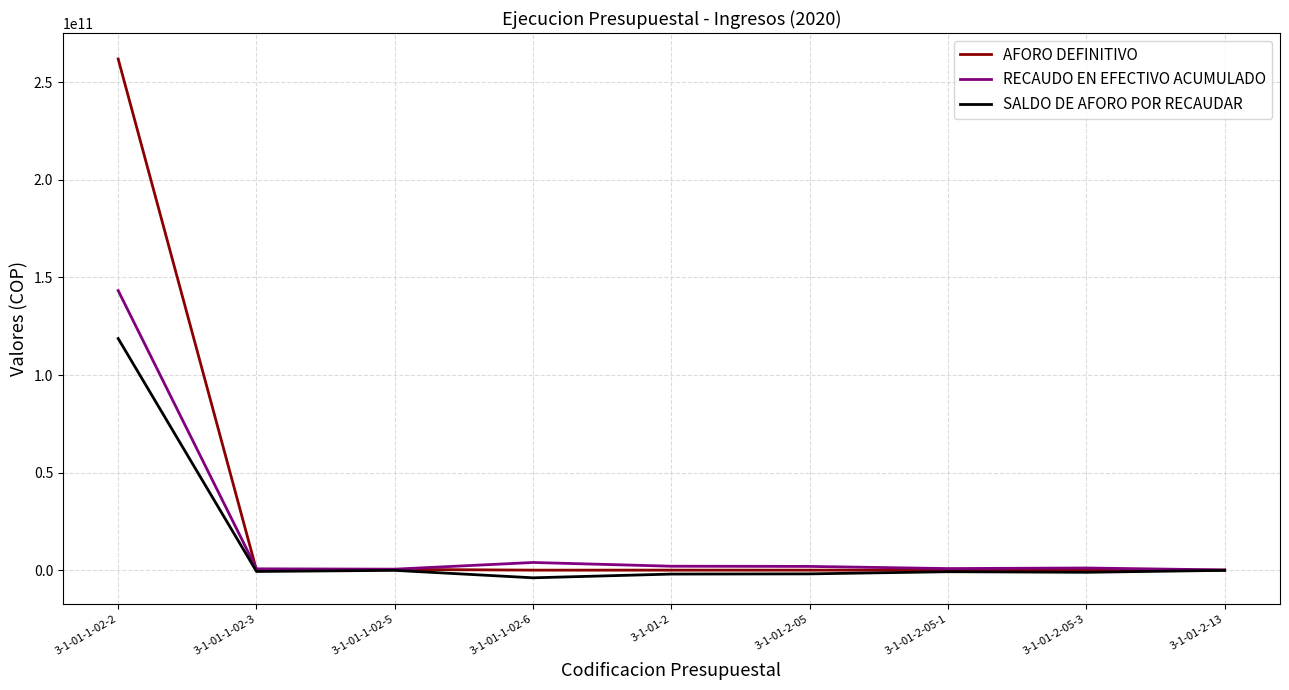

What are all the series names shown in the legend?

AFORO DEFINITIVO, RECAUDO EN EFECTIVO ACUMULADO, SALDO DE AFORO POR RECAUDAR